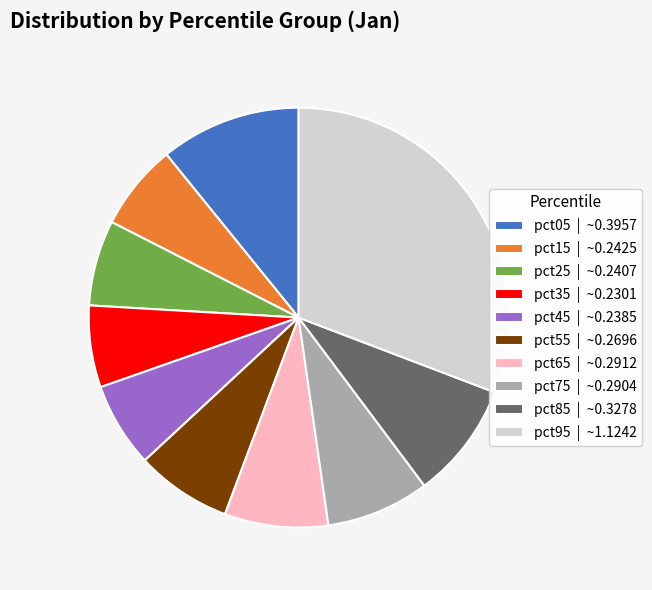

Is the sum of pct95 | ~1.1242 and pct65 | ~0.2912 greater than half?

No